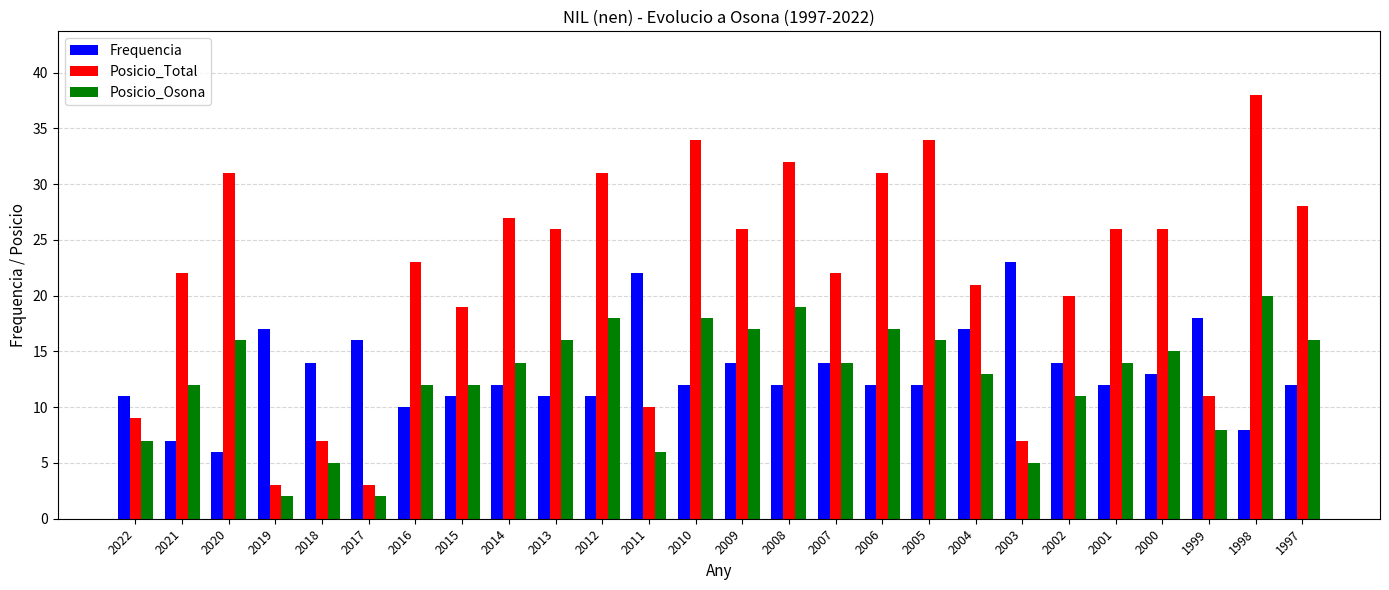

What is the spread (max minus min) of values at 2001?

14